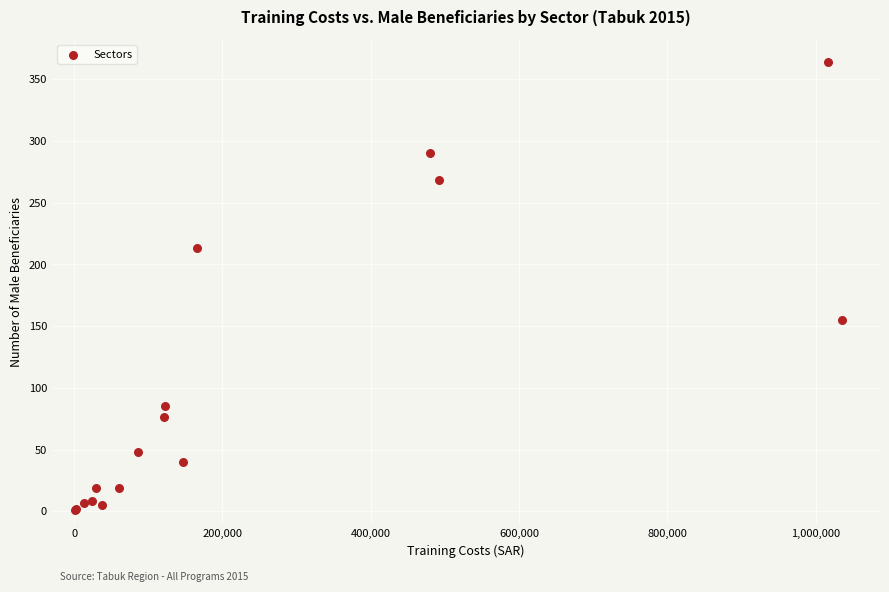

What Y value in the scatter plot is closest to 182?

155